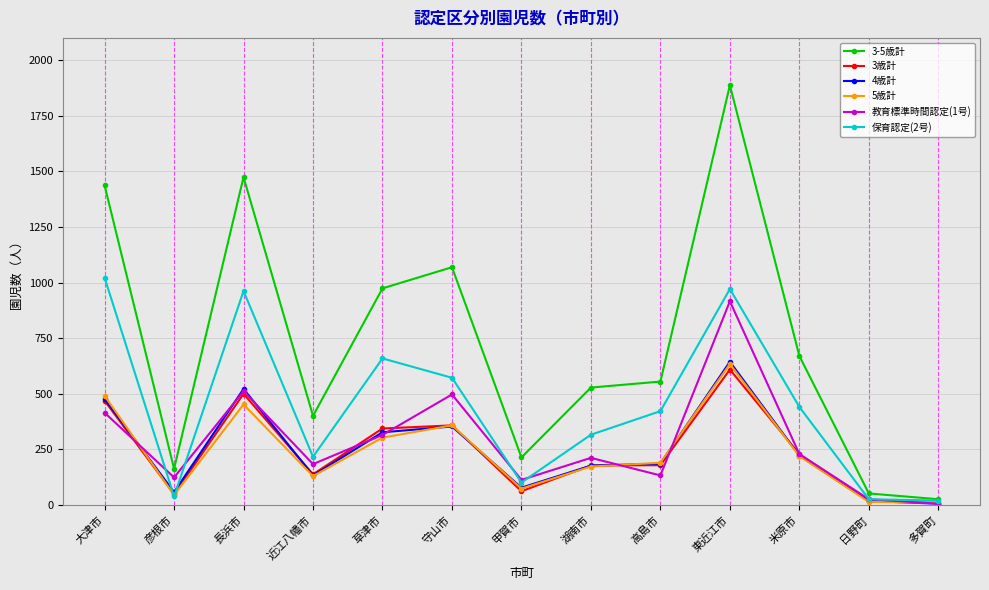

Which series changed the most between 長浜市 and 守山市?

3-5歳計